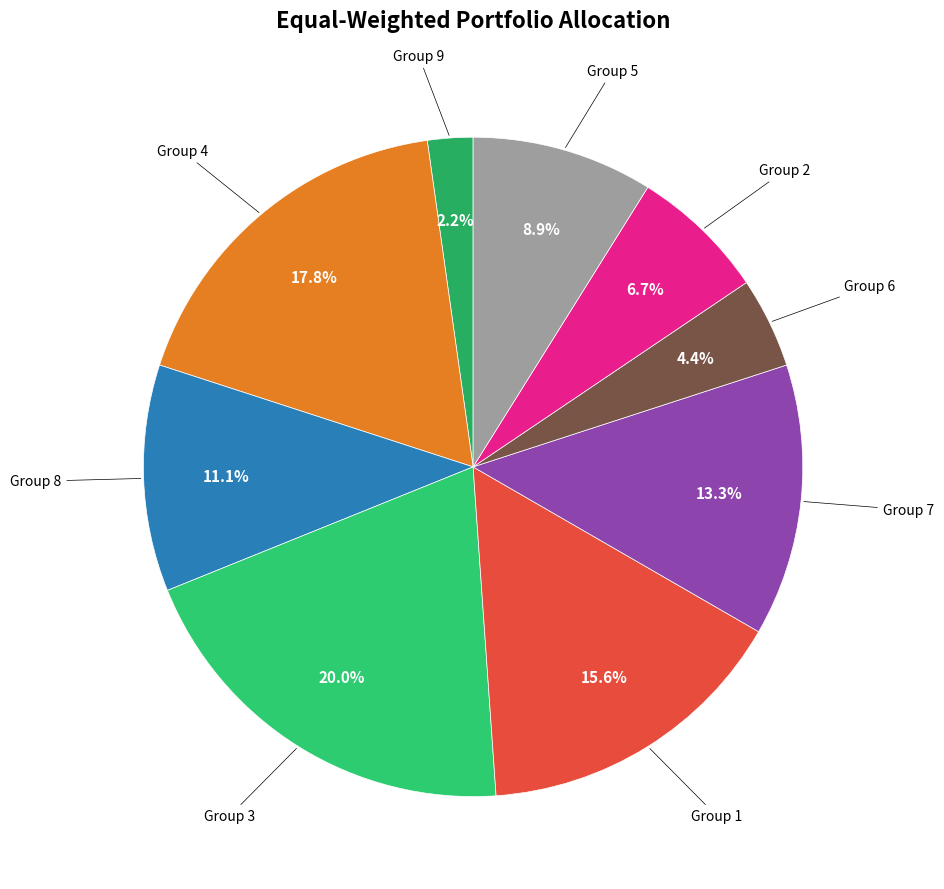

Count the number of slices in the pie.

9